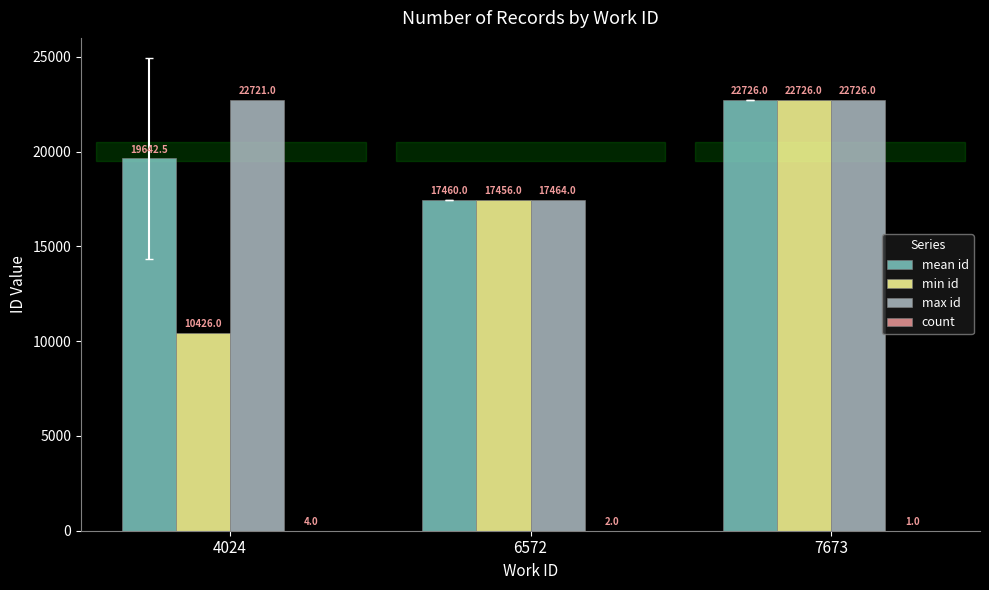

How many mean id values are between 17460 and 22726?

3